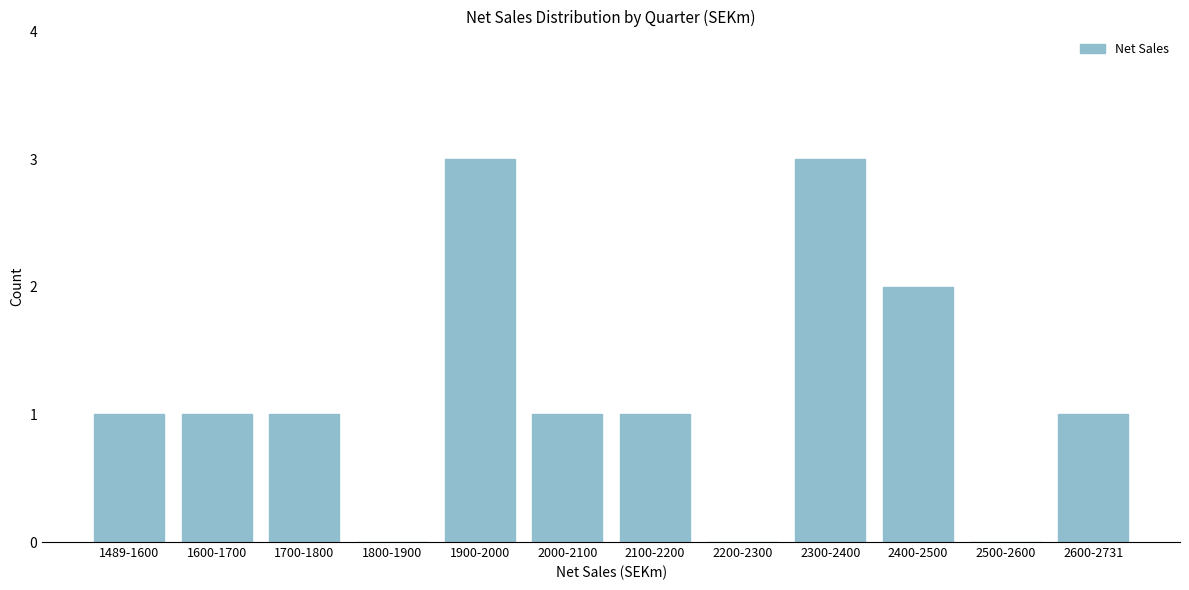

Reading left to right, transcribe all the data shown in this chart.

1489-1600=1	1600-1700=1	1700-1800=1	1800-1900=0	1900-2000=3	2000-2100=1	2100-2200=1	2200-2300=0	2300-2400=3	2400-2500=2	2500-2600=0	2600-2731=1